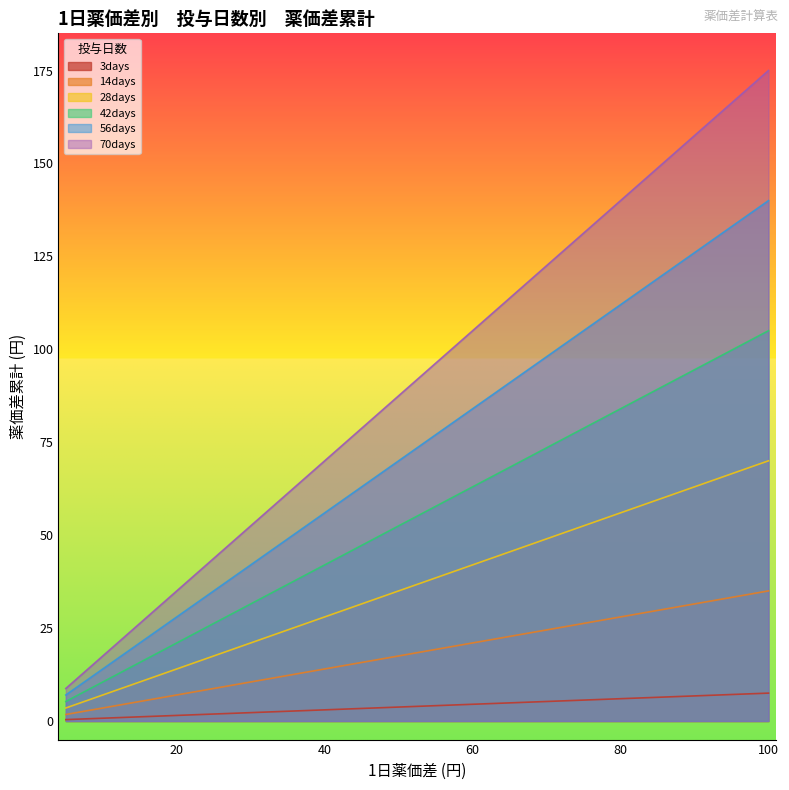

Does the chart have visible grid lines?

No